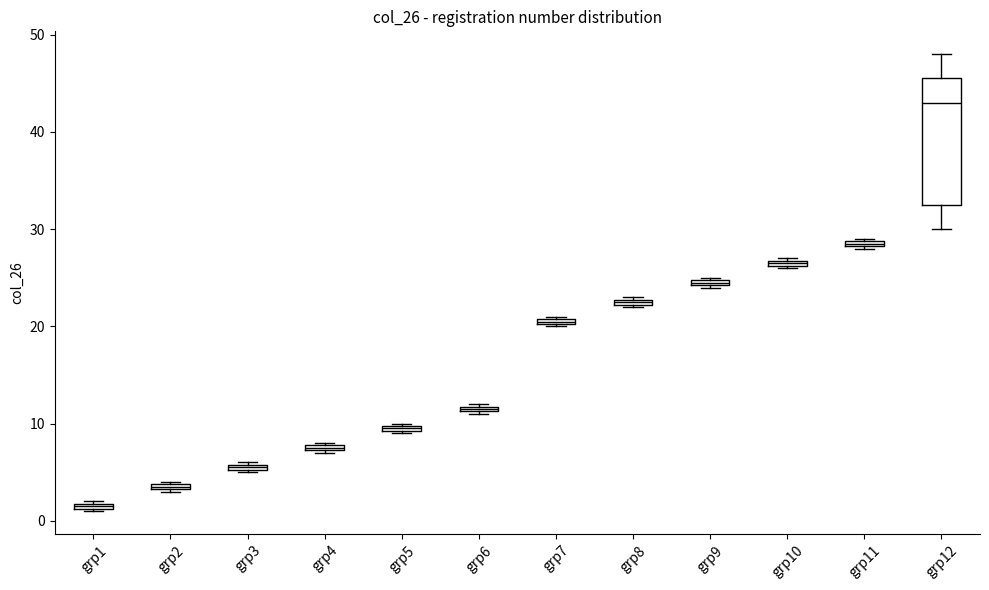

Comparing the boxes themselves (not the whiskers), which one is the tallest?

grp12